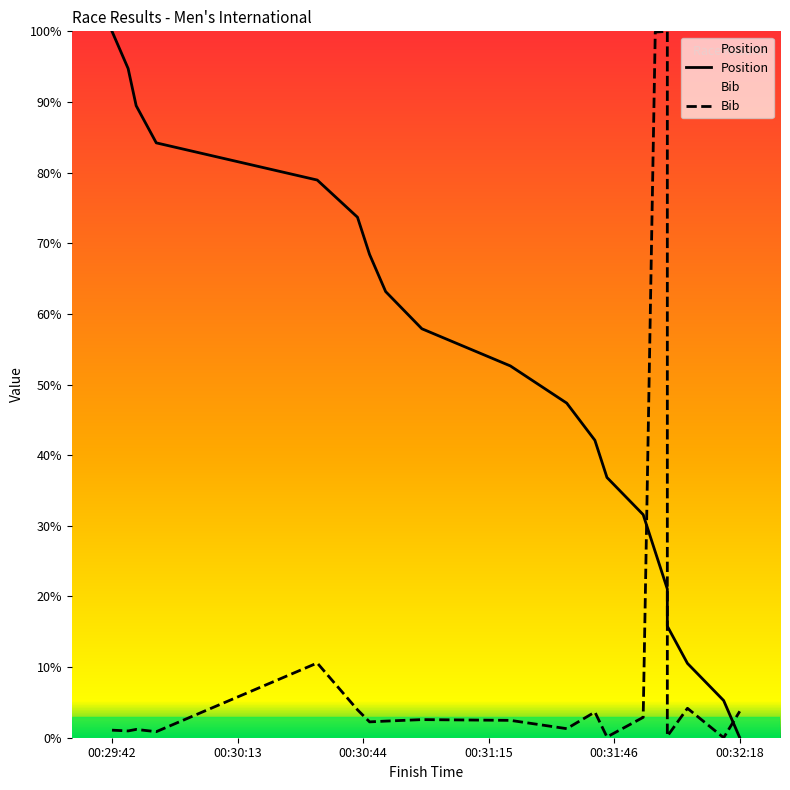

At how many categories does at least one series exceed 84?

6